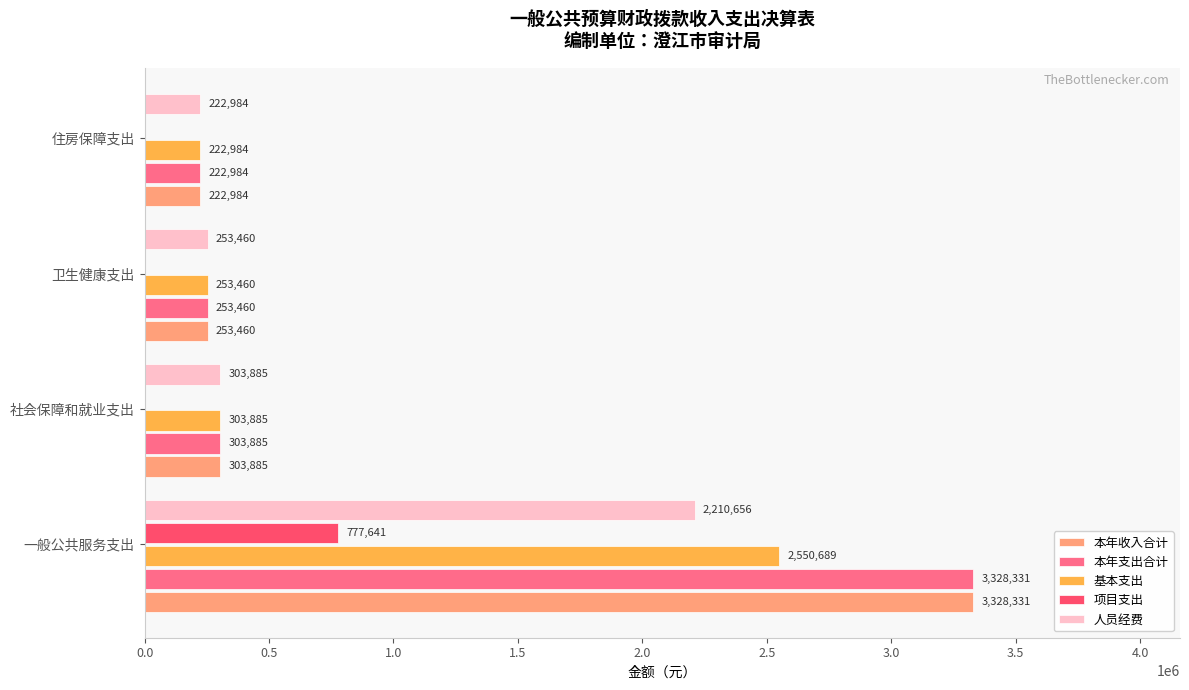

At which label is 本年支出合计 closest to 1775657?

社会保障和就业支出